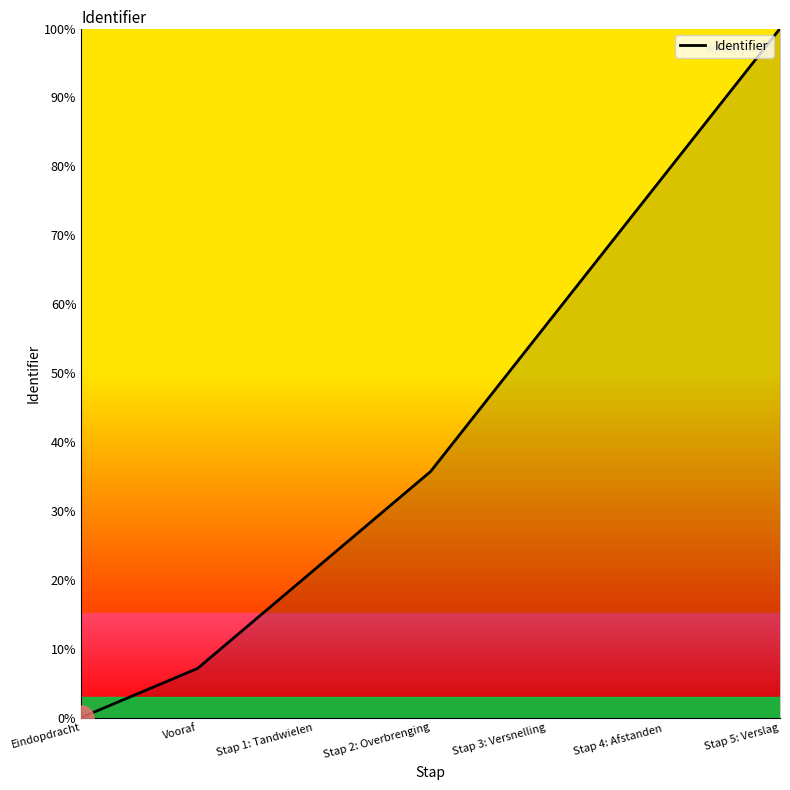

What is the maximum value shown in the chart?

100.0